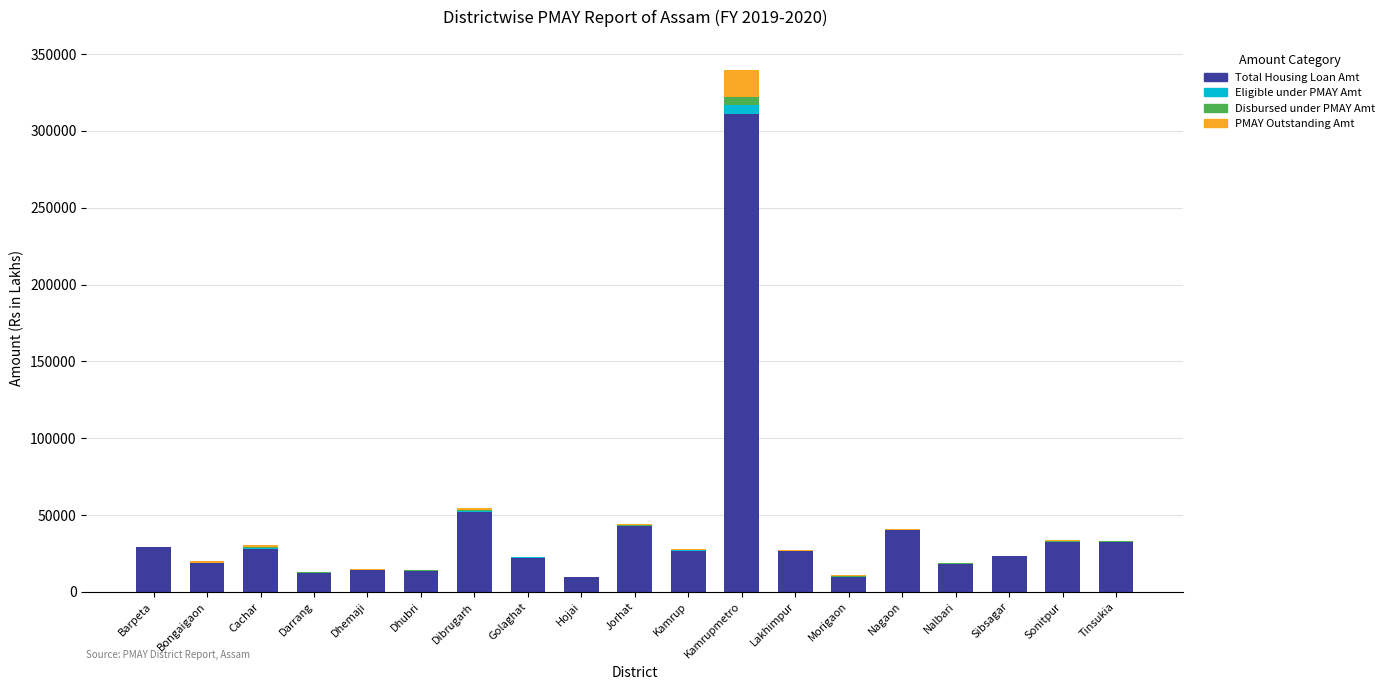

Does the chart contain stacked bars?

Yes